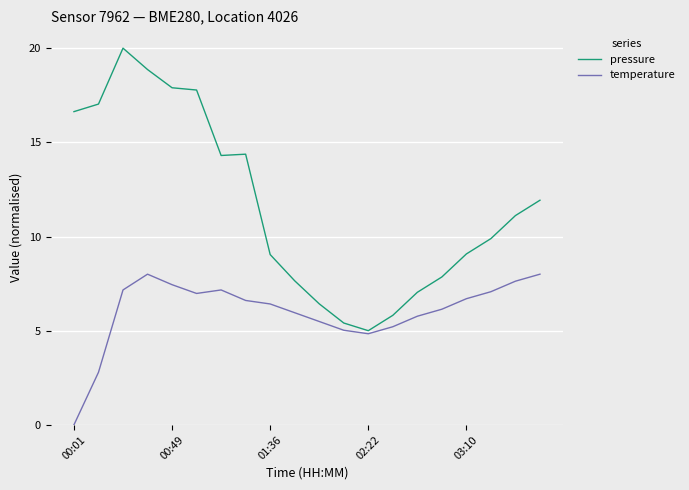

List the series in order of their overall mean, lowest first.

temperature, pressure